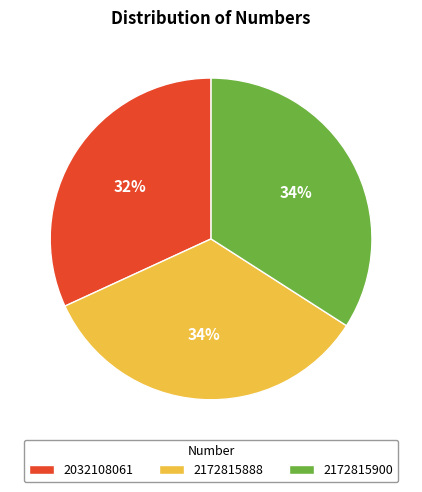

To the nearest percent, what is the difference between the 2172815900 and 2032108061 slice percentages?

2%